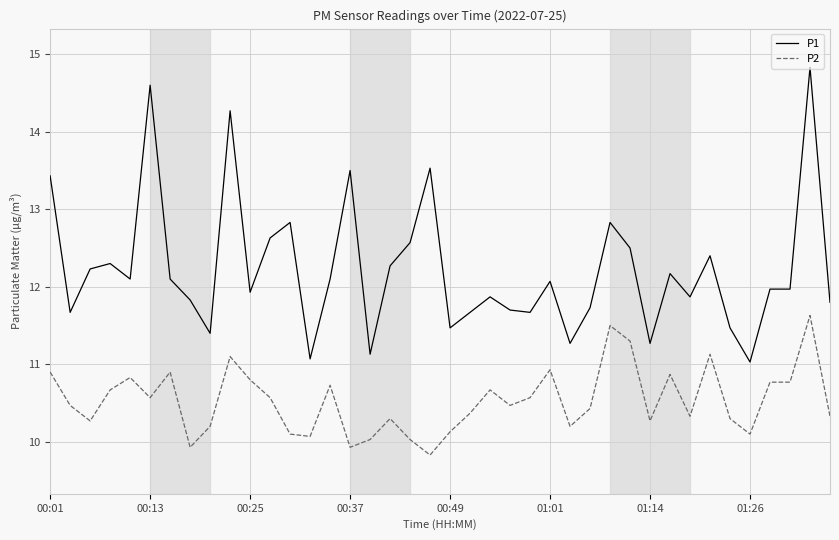

True or false: P2 and P1 intersect in this chart.

False